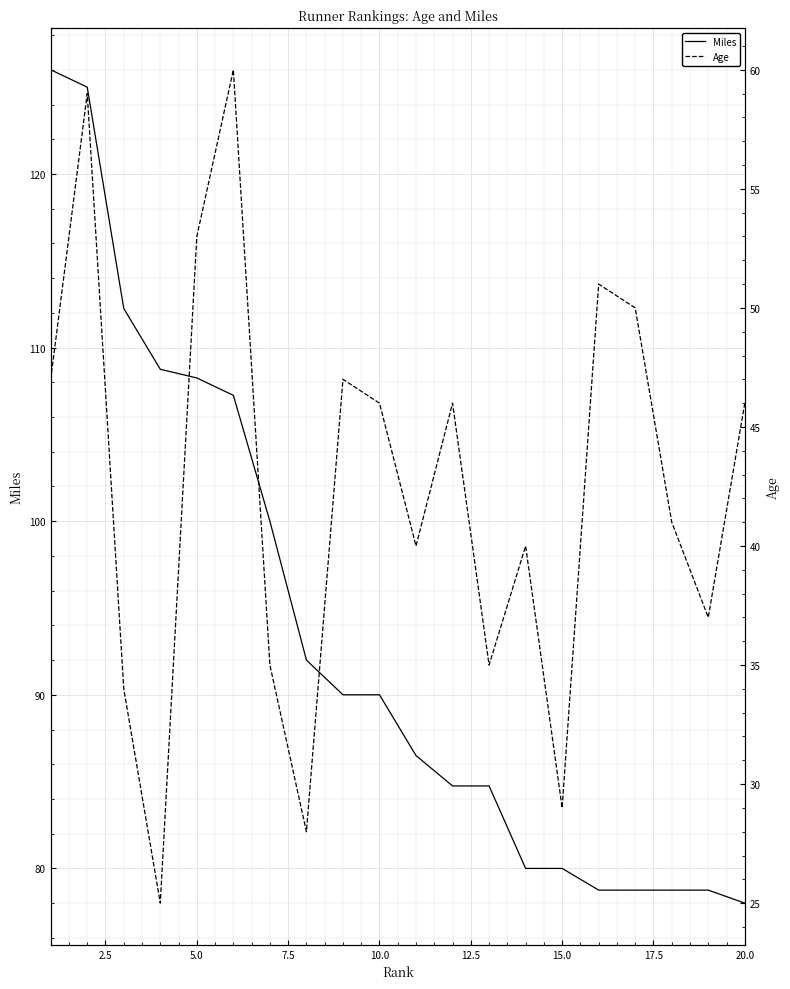

What is the lowest value of the Miles series?

78.0